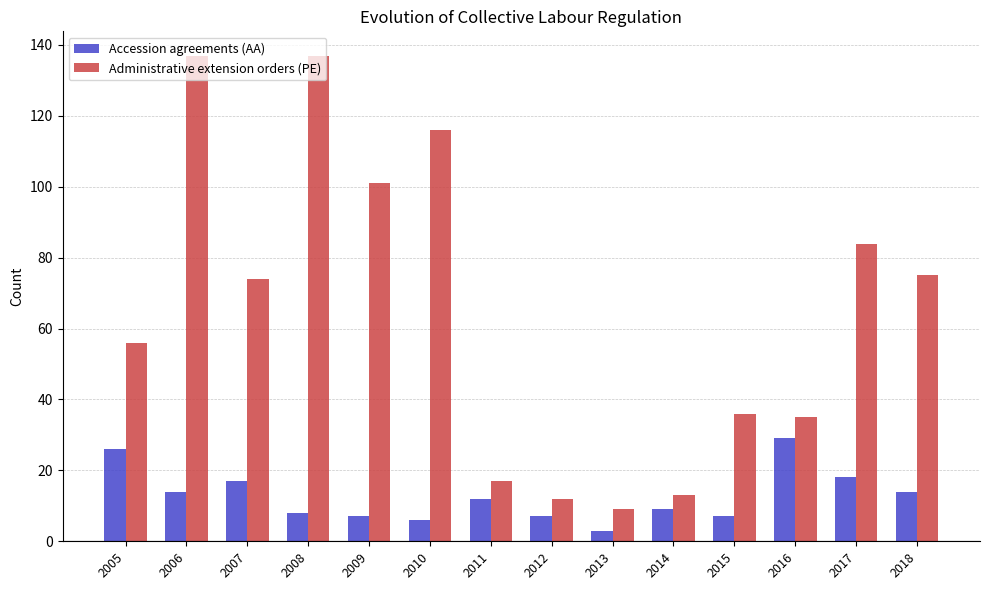

Reading left to right, what are all the values shown in this chart?

Accession agreements (AA): 26	14	17	8	7	6	12	7	3	9	7	29	18	14
Administrative extension orders (PE): 56	137	74	137	101	116	17	12	9	13	36	35	84	75